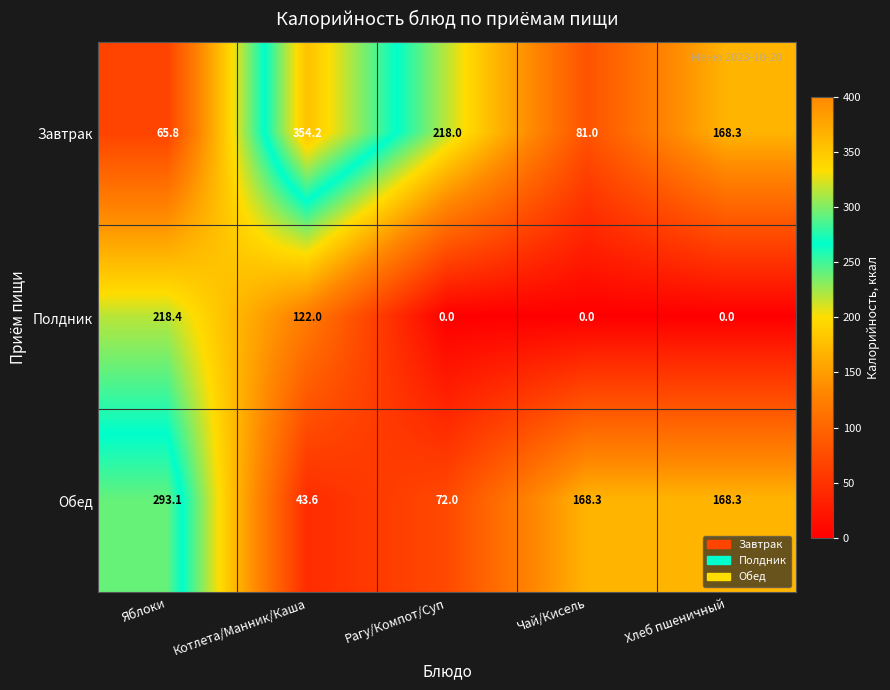

The value of Обед at Котлета/Манник/Каша is 26.2. True or false?

False